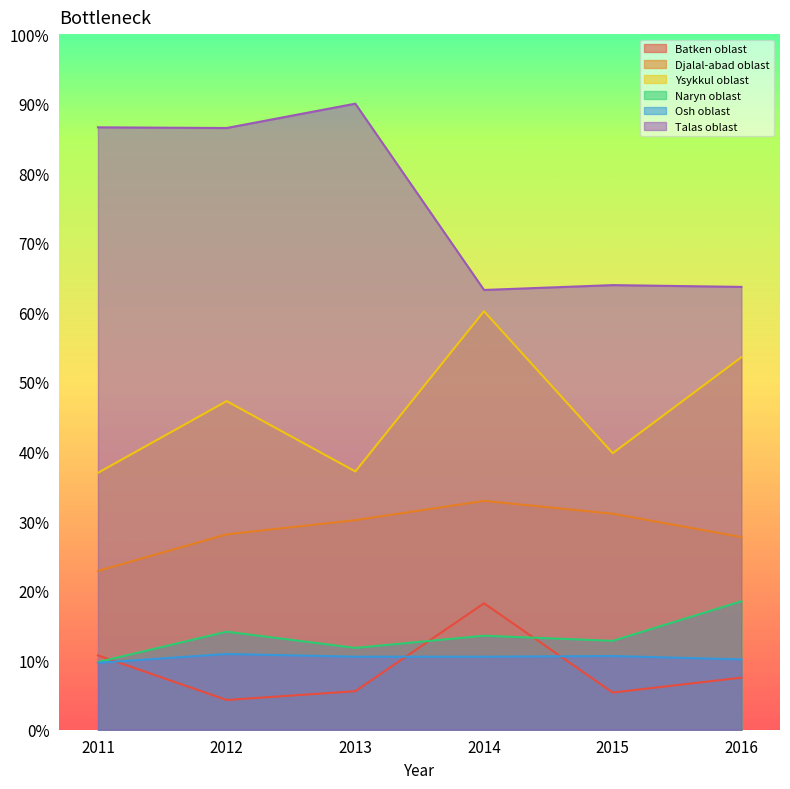

What is the difference between the maximum and minimum values in the Ysykkul oblast series?

23.2